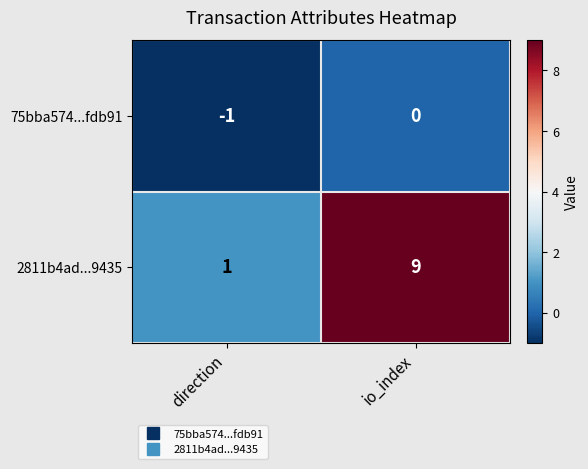

What is the greatest value displayed?

9